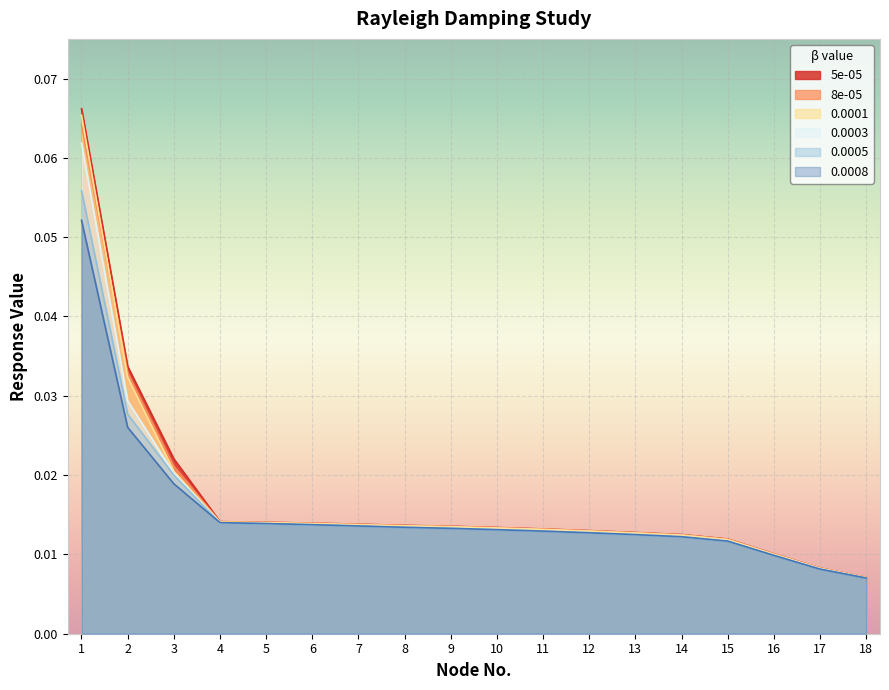

At which category is the sum across all series the highest?

1